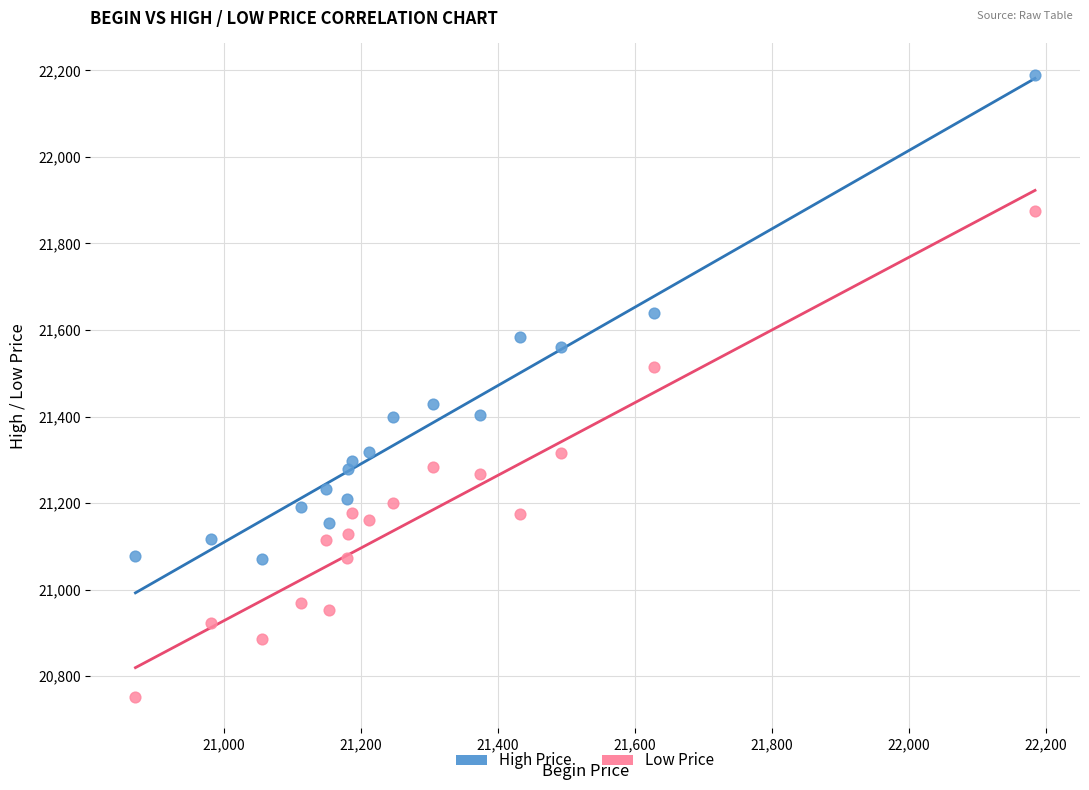

Across all data points, what is the range of Y values (max minus min)?

1439.0